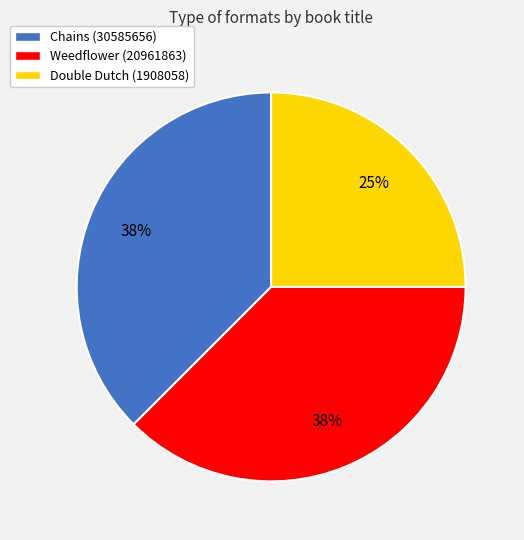

To the nearest percent, what percentage of the pie is Double Dutch?

25%